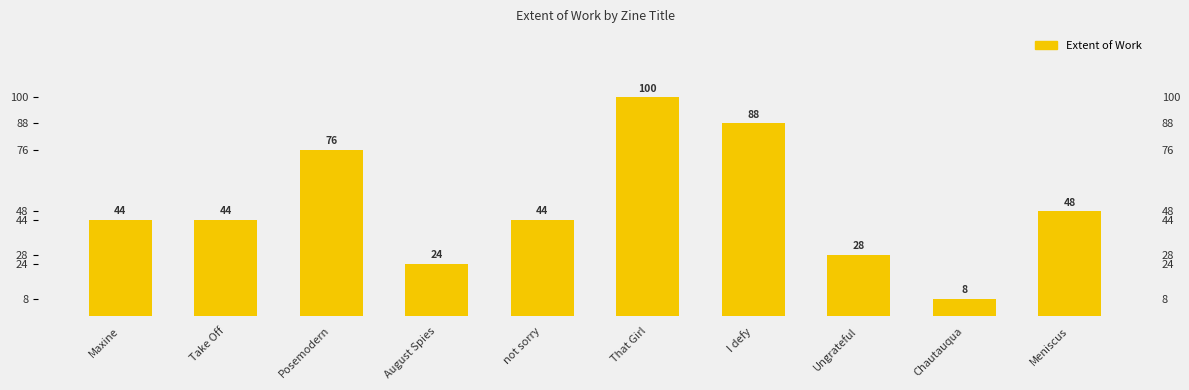

Where is the data nearest to the value 54?

Meniscus